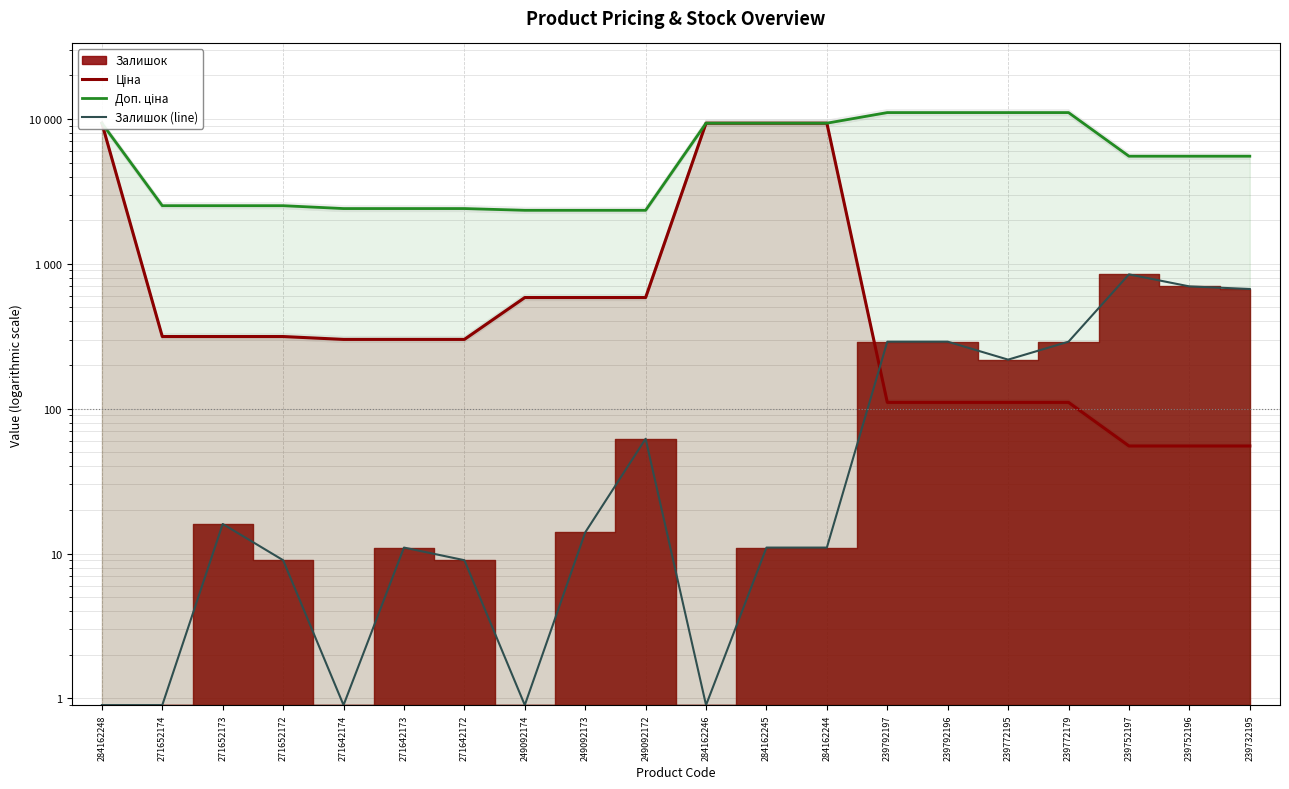

True or false: Доп. ціна and Залишок (line) intersect in this chart.

False